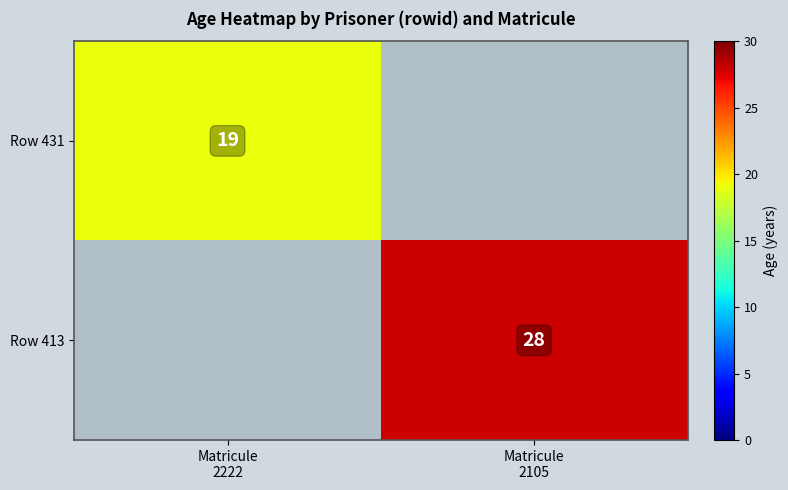

Which series has the largest range (max minus min)?

Row 431